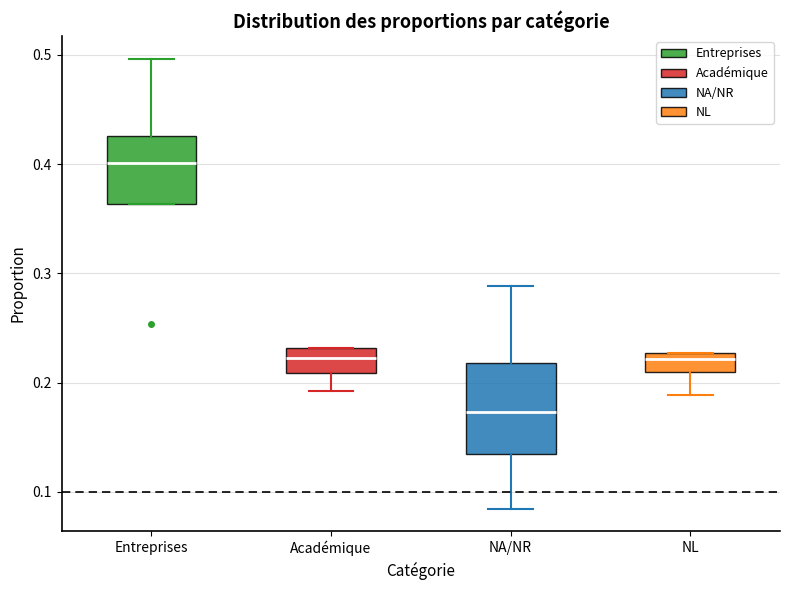

Reading left to right, read every box against the y-axis: the position of its median line, the range the box covers, and the ends of its whiskers. The values are not printed on the chart, so give them approximately, as read against the axis.

Entreprises: median 0.40, box 0.36 to 0.43, whiskers 0.36 to 0.50
Académique: median 0.22, box 0.21 to 0.23, whiskers 0.19 to 0.23
NA/NR: median 0.17, box 0.13 to 0.22, whiskers 0.08 to 0.29
NL: median 0.22, box 0.21 to 0.23, whiskers 0.19 to 0.23